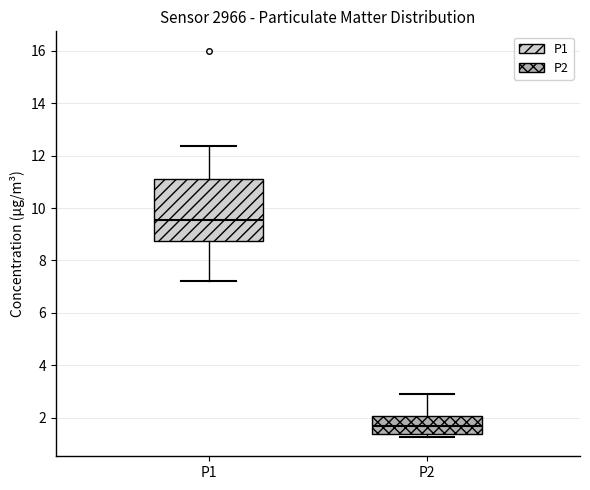

Comparing the boxes themselves (not the whiskers), which one is the tallest?

P1